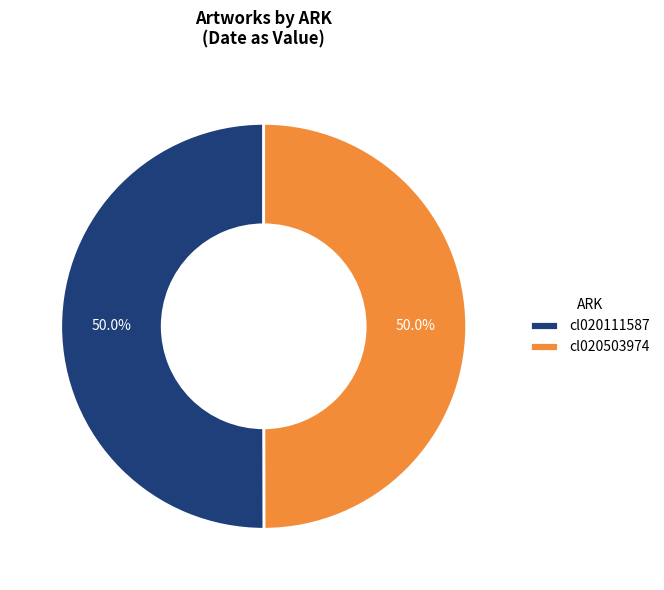

Count the number of slices in the pie.

2